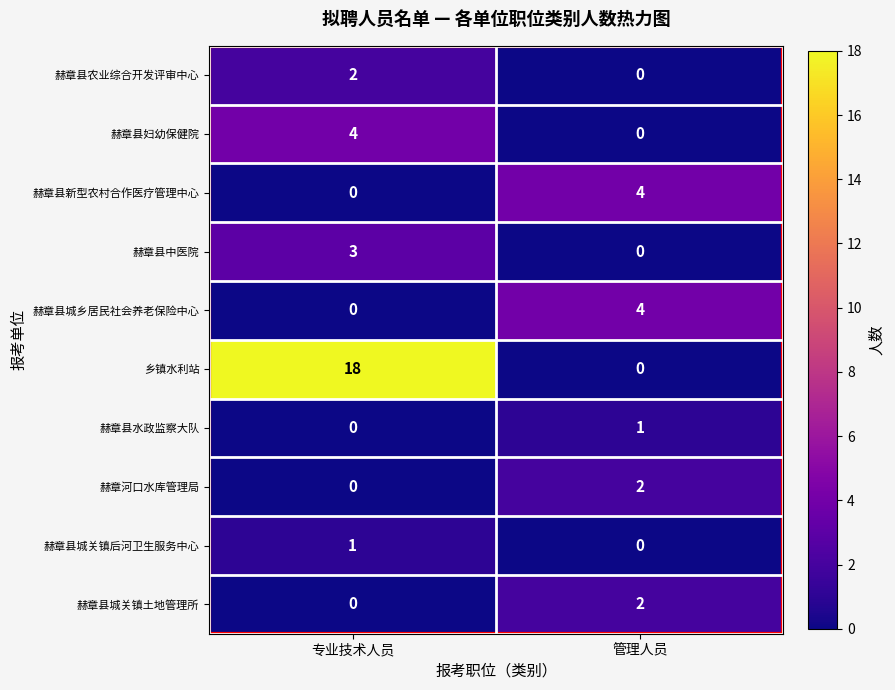

Is it true that 赫章县城关镇土地管理所 equals 2 at 管理人员?

True